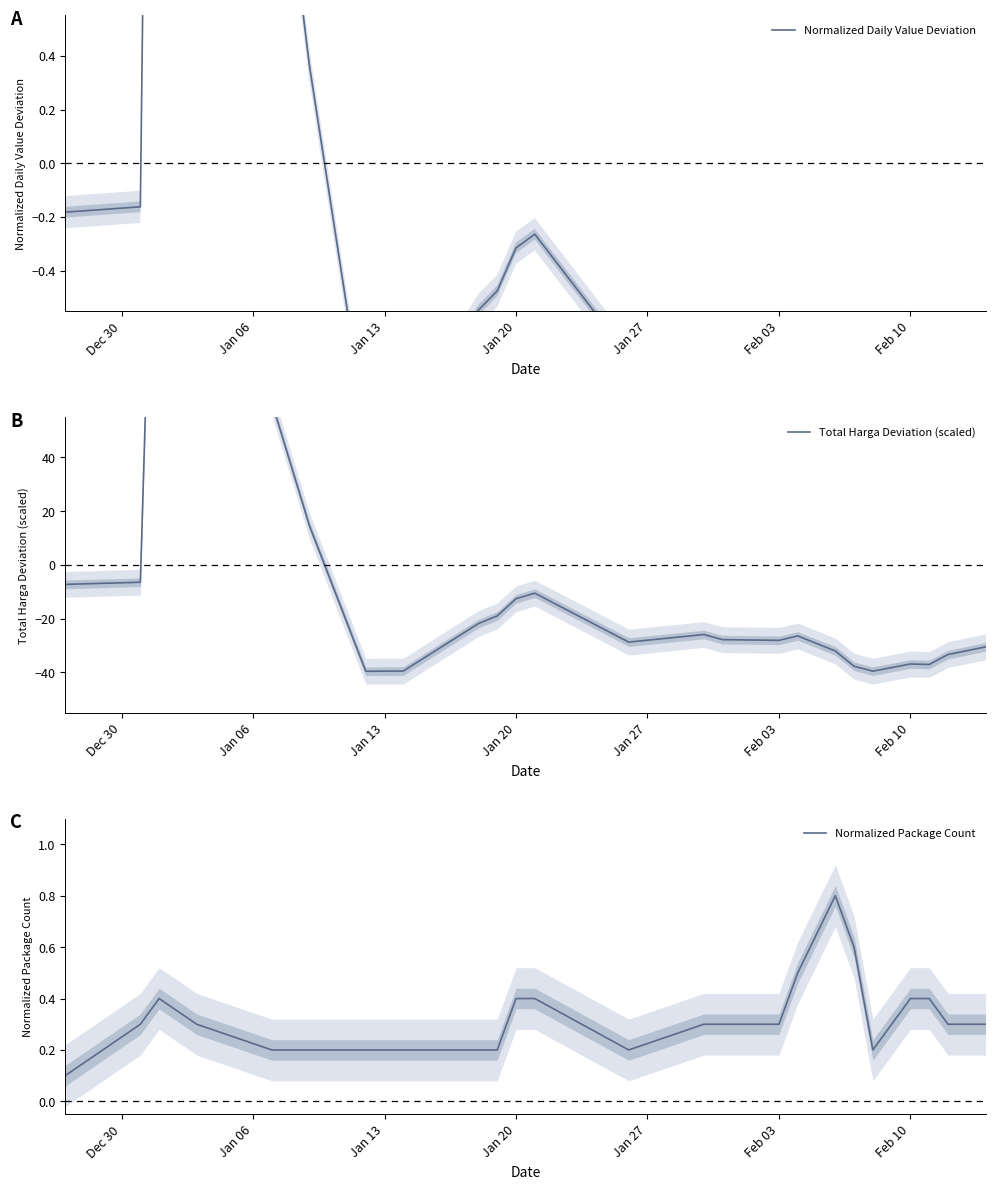

Rank the series by their maximum value, from lowest to highest.

Normalized Package Count, Normalized Daily Value Deviation, Total Harga Deviation (scaled)